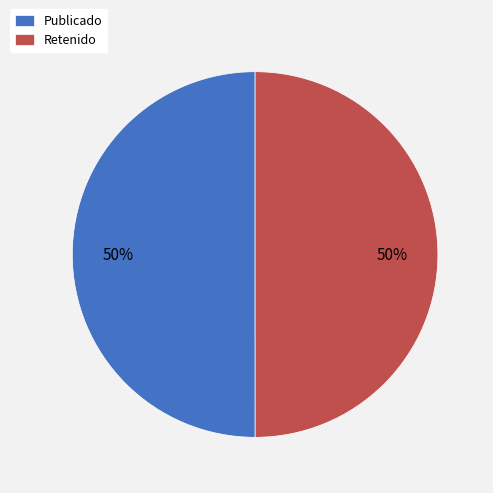

How many slices are in this pie chart?

2